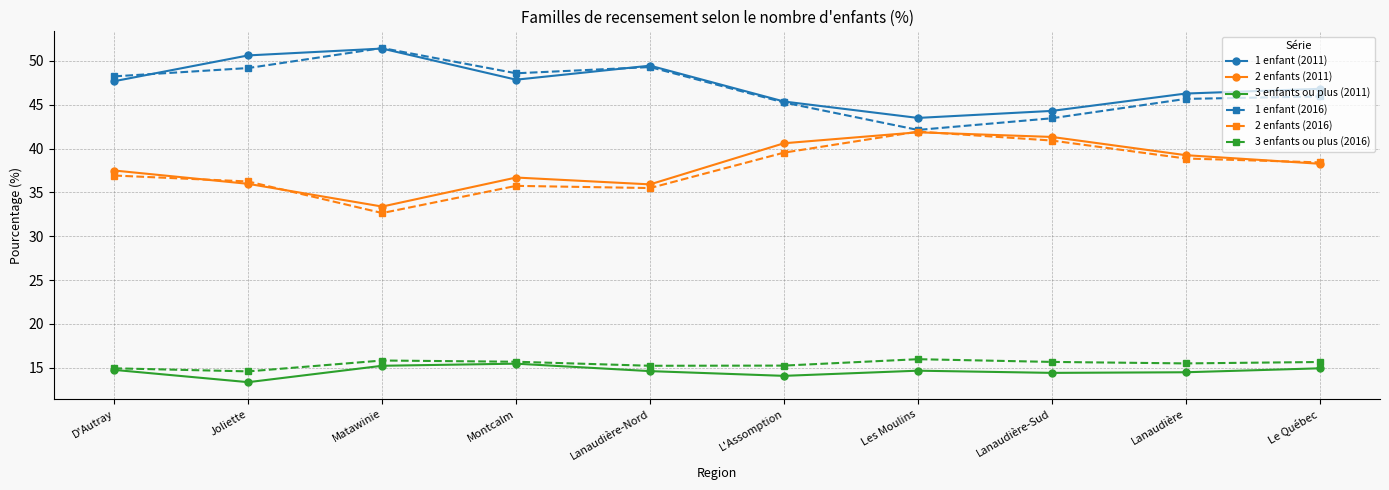

What is the approximate value of 2 enfants (2016) at Lanaudière-Nord?

35.5